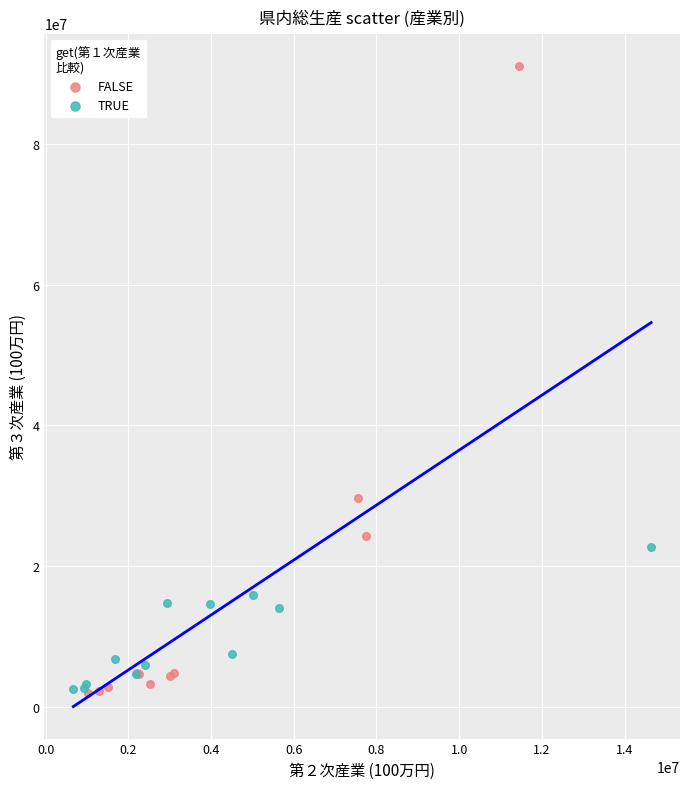

Which series reaches the maximum Y coordinate?

FALSE